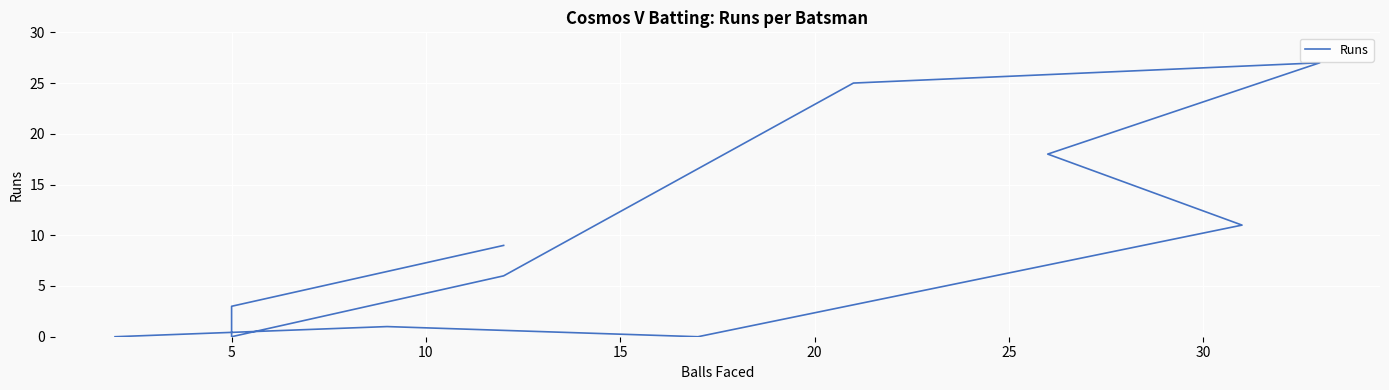

Which has a higher value, 5 or 25?

25